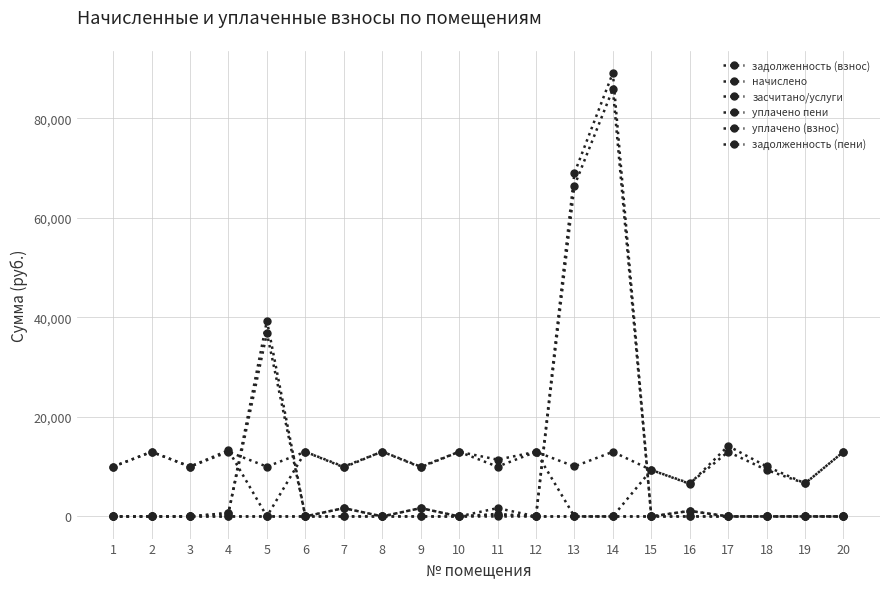

What is the total value across all series at 9?

23206.4